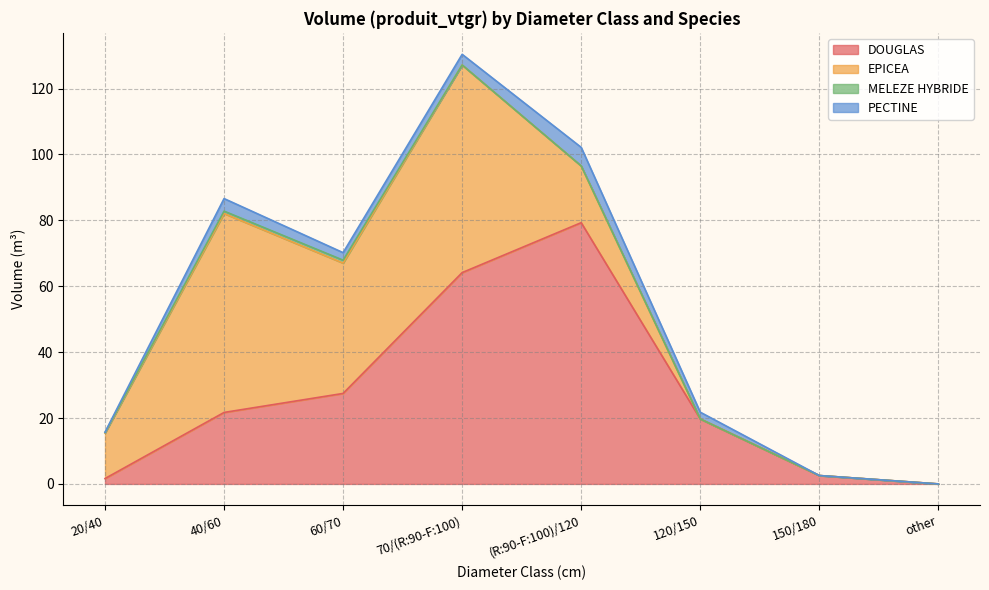

What is the difference between the maximum and minimum values in the EPICEA series?

63.0